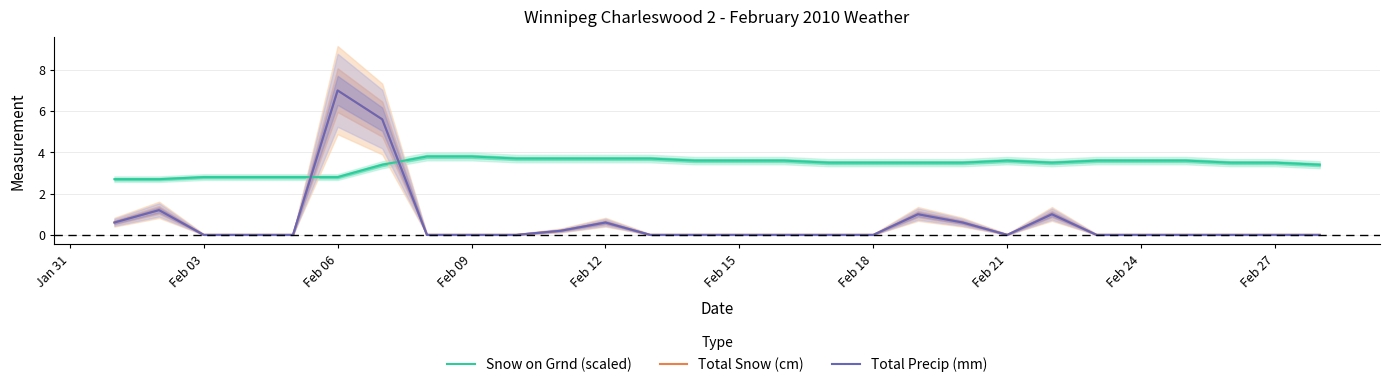

List the series in order of their peak value, lowest first.

Snow on Grnd (scaled), Total Snow (cm), Total Precip (mm)